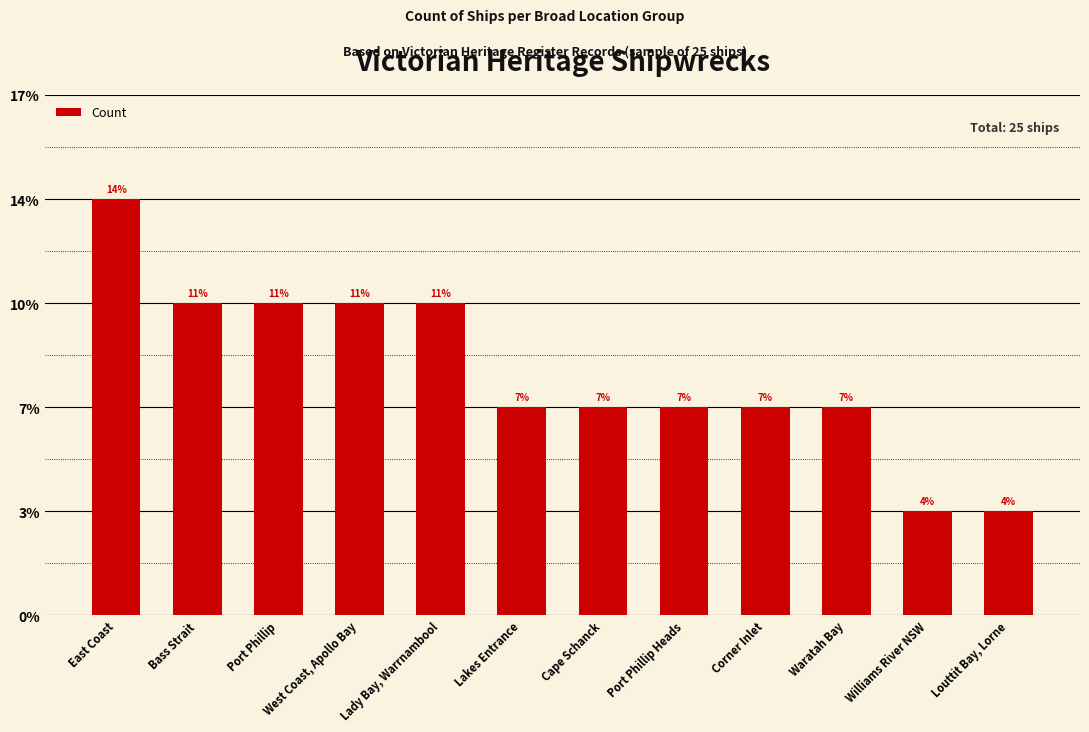

Does the chart contain any negative values?

No